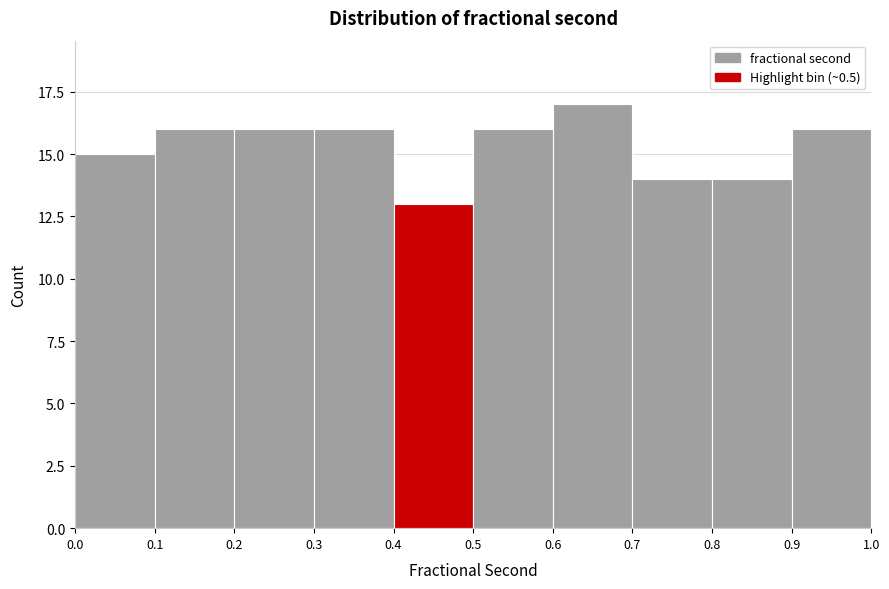

Reading left to right, list every bar in this chart as the range it spans on the x-axis followed by its height. The values are not printed on the chart, so give them approximately, as read against the axis.

0.0 to 0.1: 15
0.1 to 0.2: 16
0.2 to 0.3: 16
0.3 to 0.4: 16
0.4 to 0.5: 13
0.5 to 0.6: 16
0.6 to 0.7: 17
0.7 to 0.8: 14
0.8 to 0.9: 14
0.9 to 1.0: 16